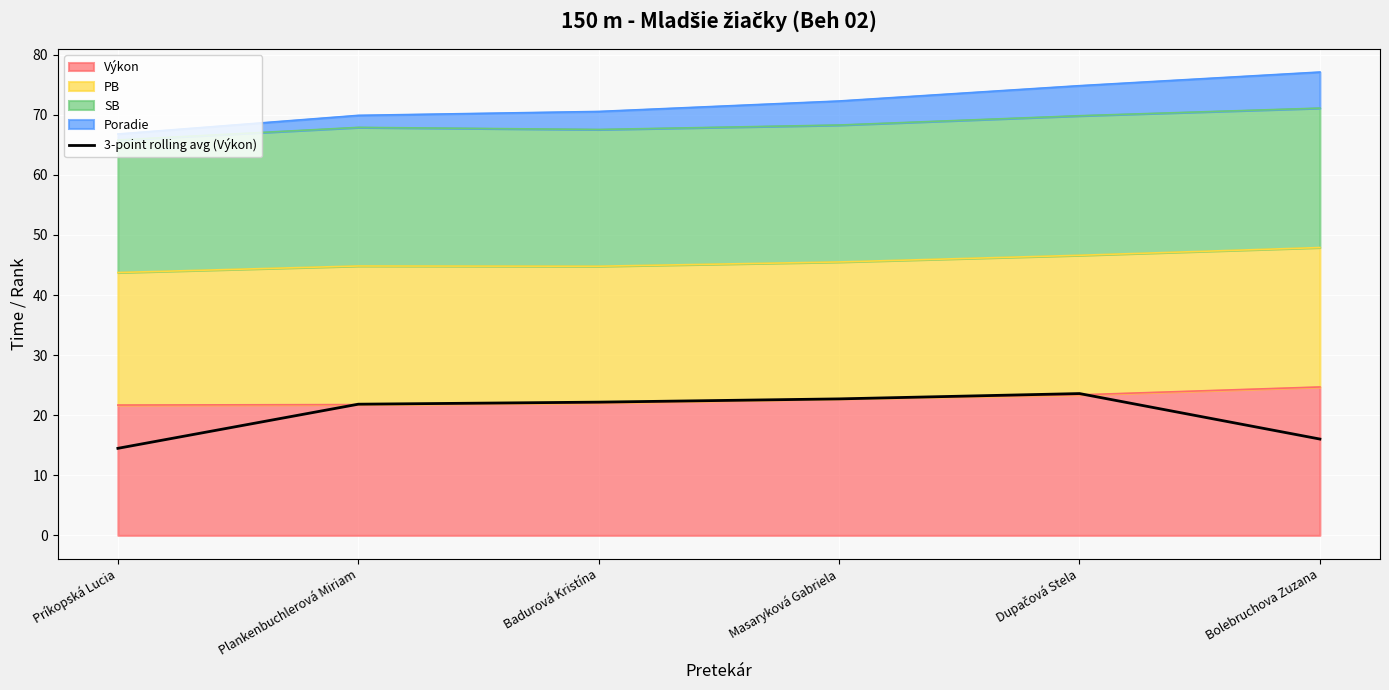

Reading right to left, list all the values displayed in this chart.

Bolebruchova Zuzana=16.0	Dupačová Stela=23.6	Masaryková Gabriela=22.7	Badurová Kristína=22.2	Plankenbuchlerová Miriam=21.8	Príkopská Lucia=14.5